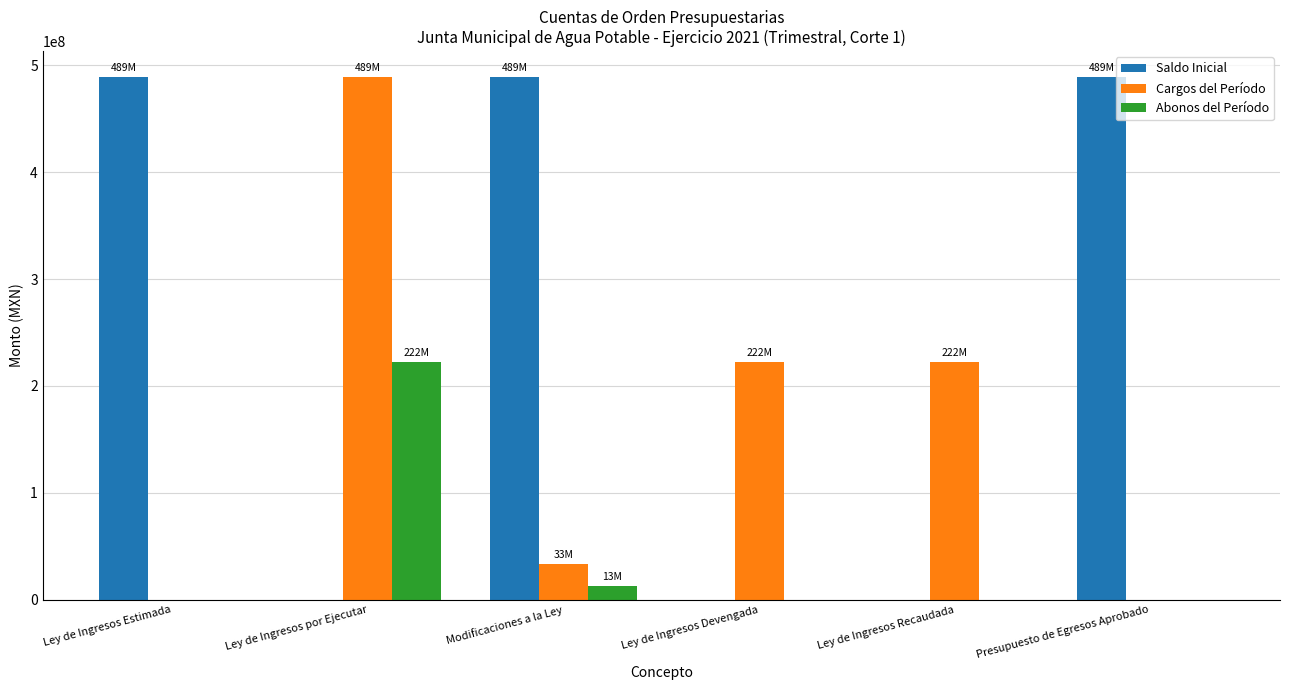

At which label does Abonos del Período reach its peak?

Ley de Ingresos por Ejecutar